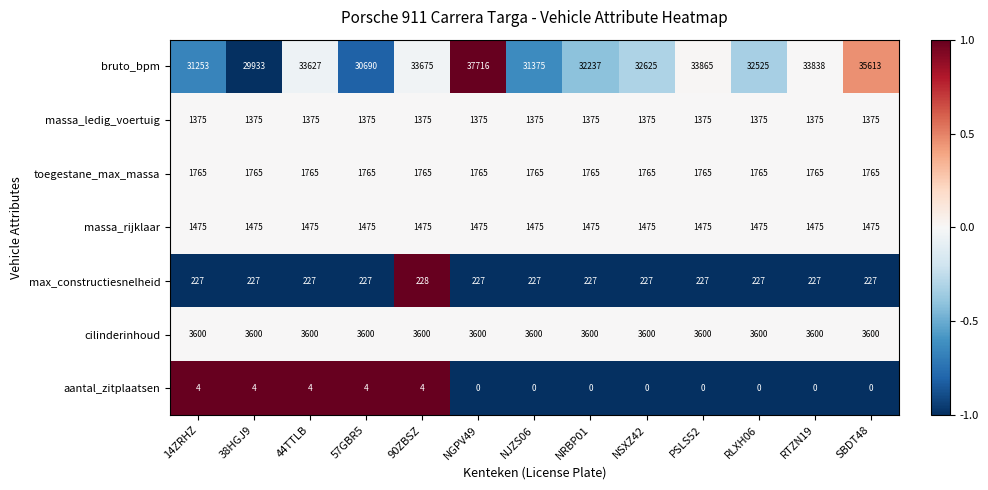

What is the difference between the maximum and second lowest values in the aantal_zitplaatsen series?

4